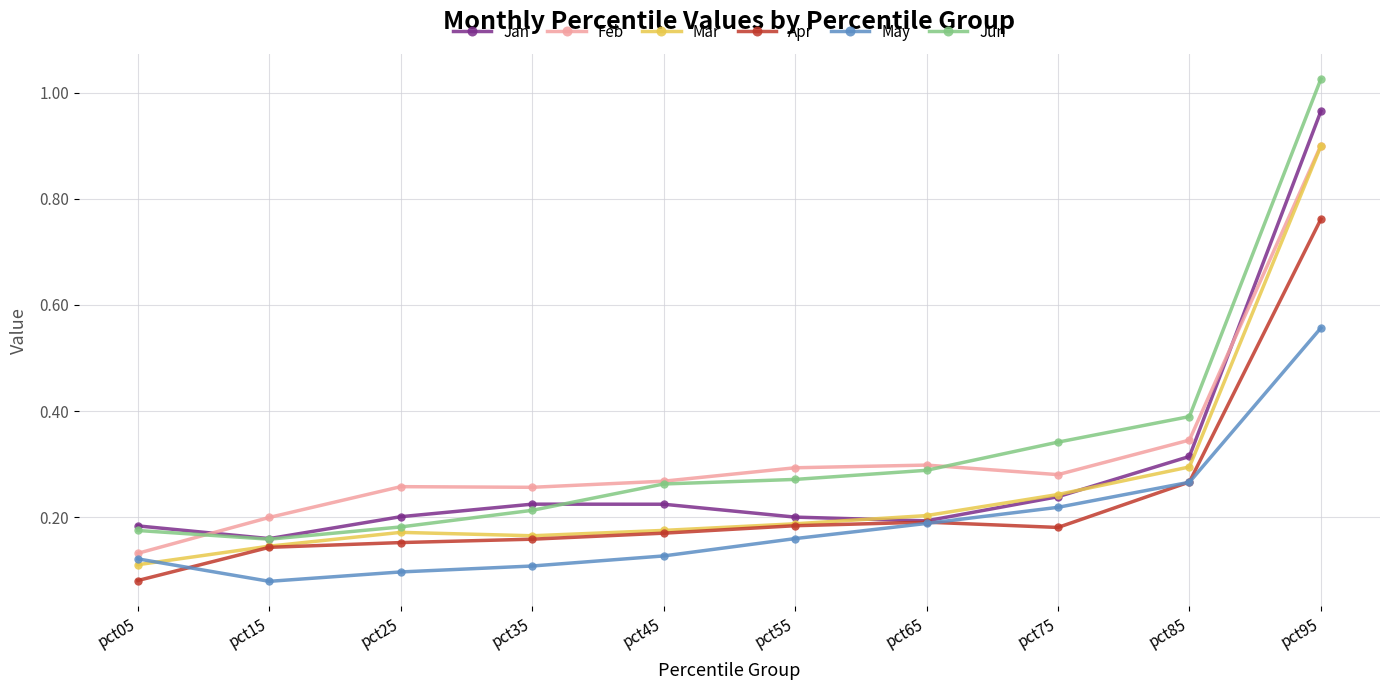

The value of Jun at pct85 is 0.4. True or false?

True